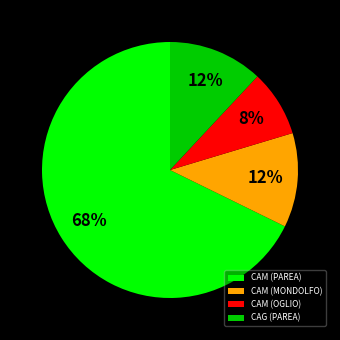

To the nearest percent, what portion does CAM (OGLIO) represent?

8%